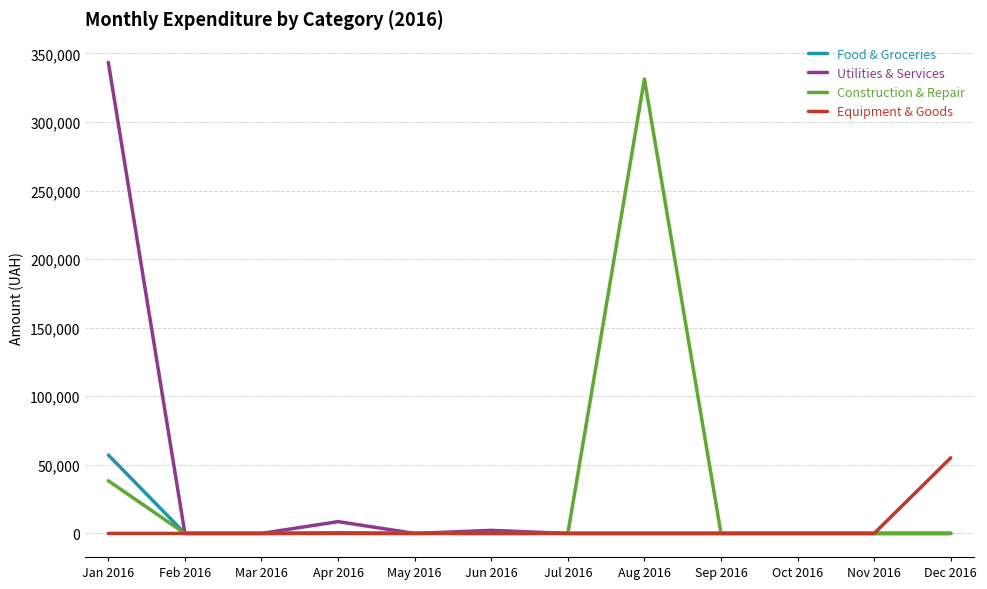

The value of Equipment & Goods at Jun 2016 is 36422.1. True or false?

False